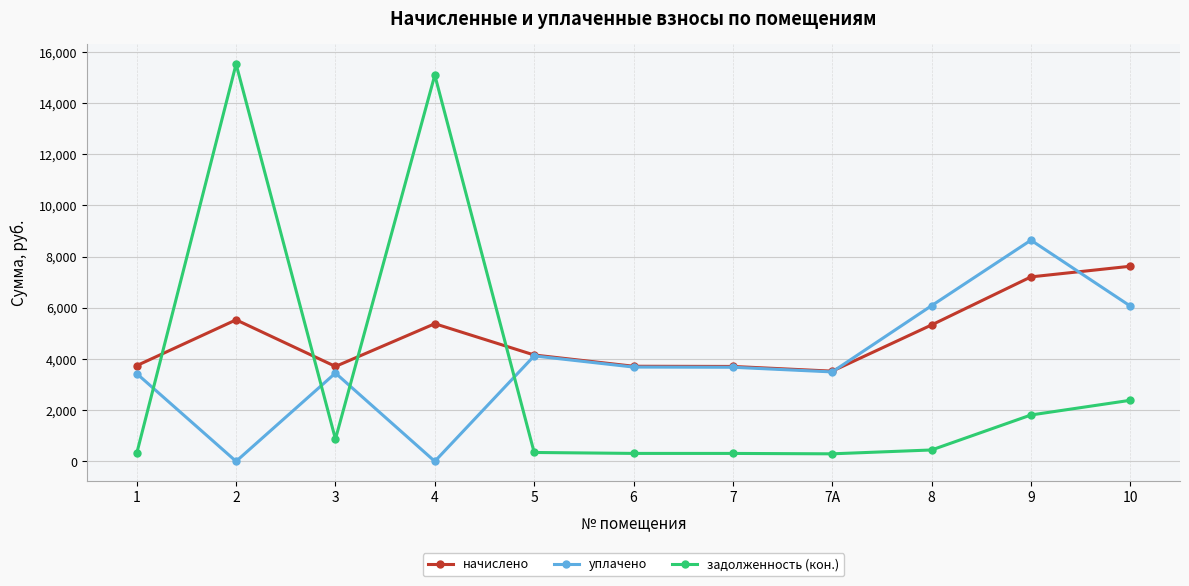

Which series has the widest spread of values?

задолженность (кон.)